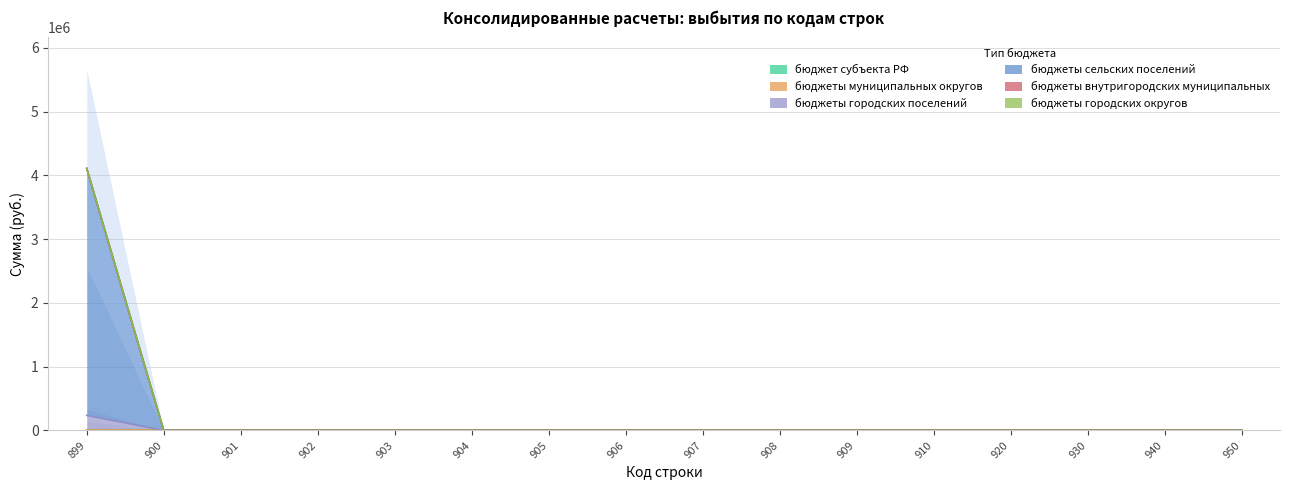

True or false: бюджеты внутригородских муниципальных has more than 2 interior local peaks.

False